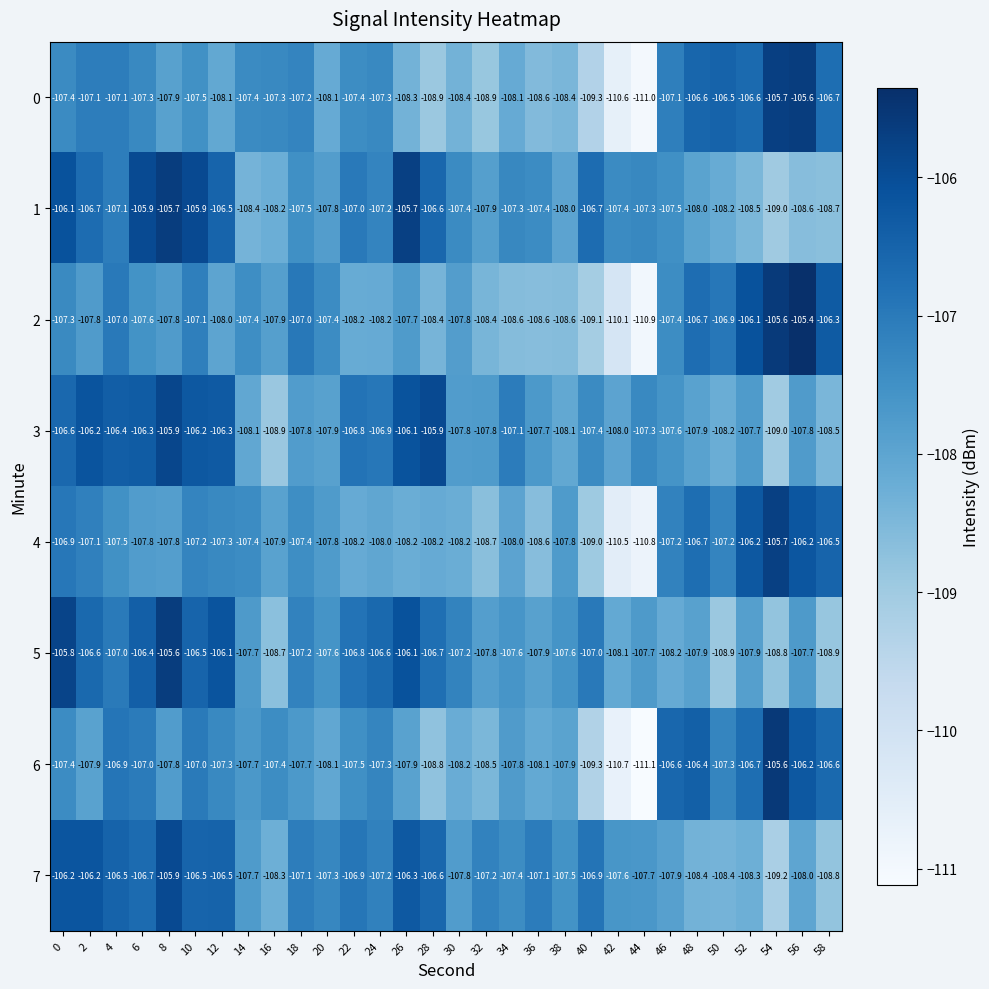

What is the maximum value shown in the chart?

-105.4